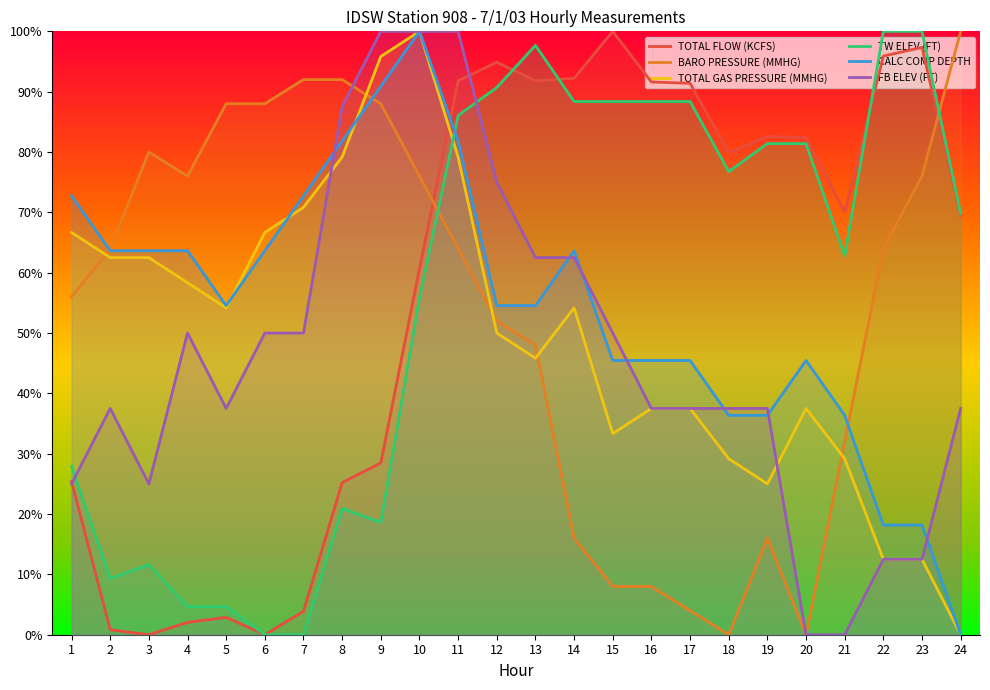

At which category is the sum across all series the highest?

11